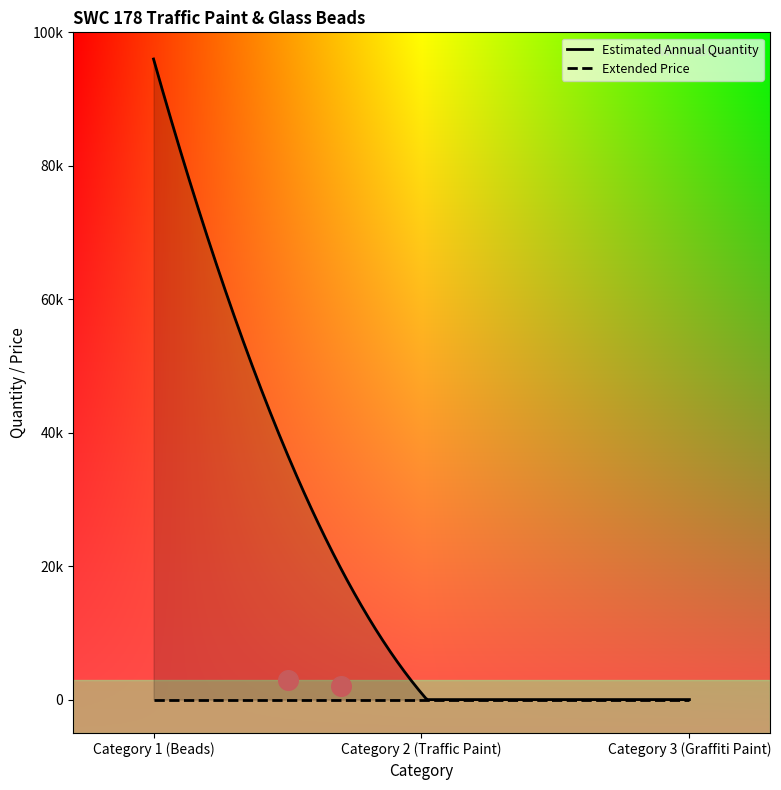

Is the value of Estimated Annual Quantity at 2 greater than the value of Extended Price at 1?

Yes